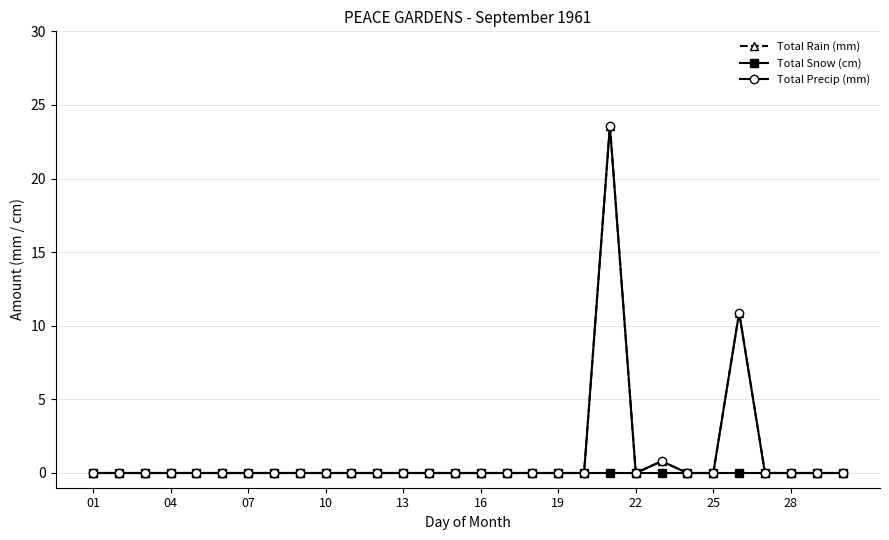

Is this an area chart (filled region under the line)?

No